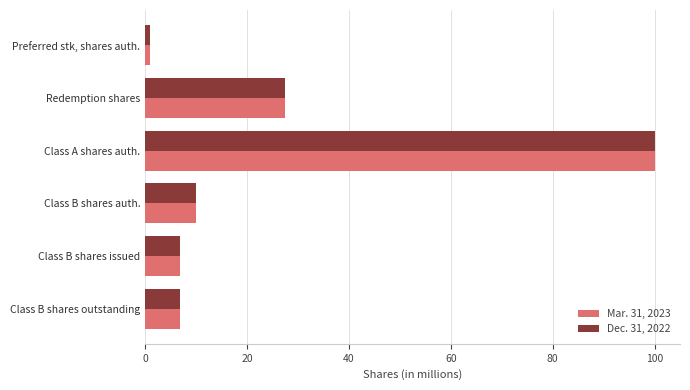

What is the difference between the Dec. 31, 2022 values at Class A shares auth. and Class B shares auth.?

90.0